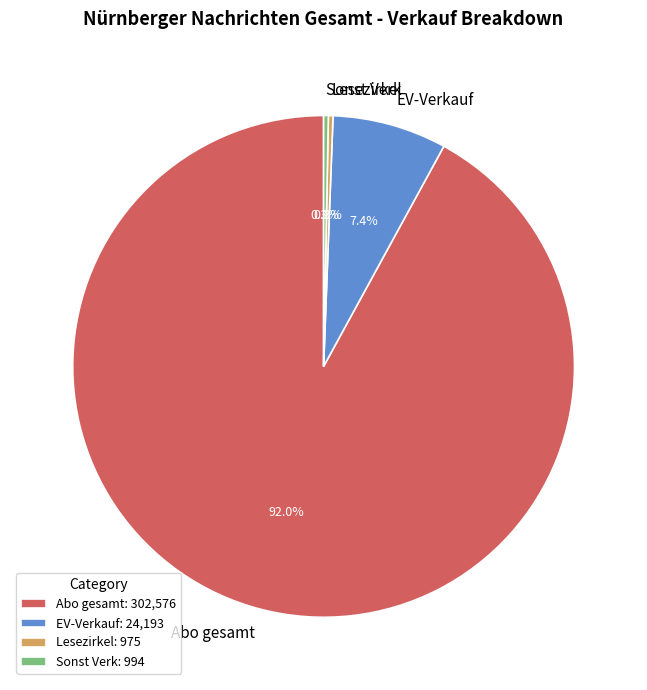

What is the total percentage of Sonst Verk and Lesezirkel?

0.6%